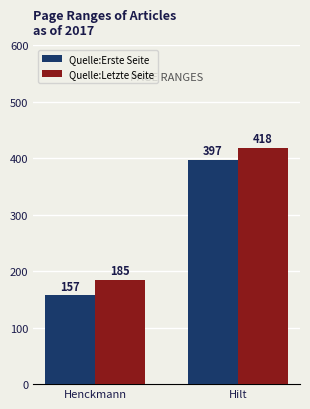

Is it true that Quelle:Erste Seite equals 566 at Hilt?

False